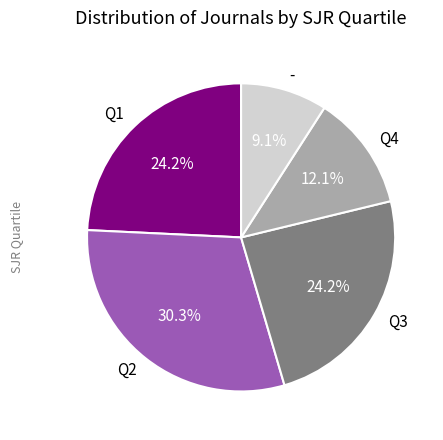

Does Q4 represent more than half of the total?

No